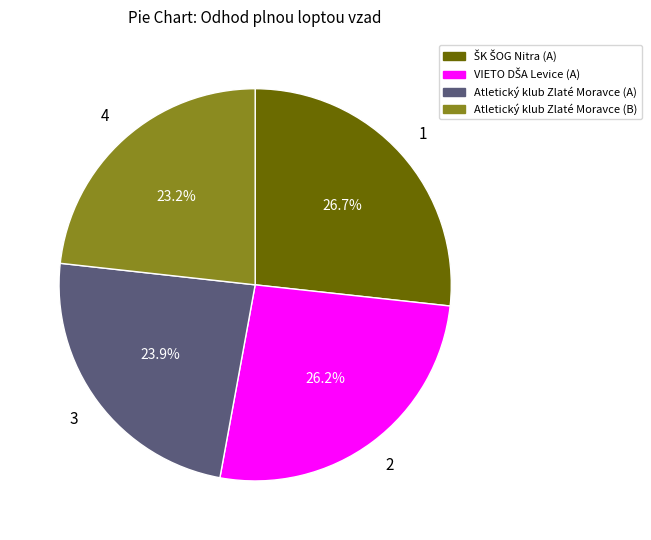

To the nearest percent, what is the average slice percentage?

25%